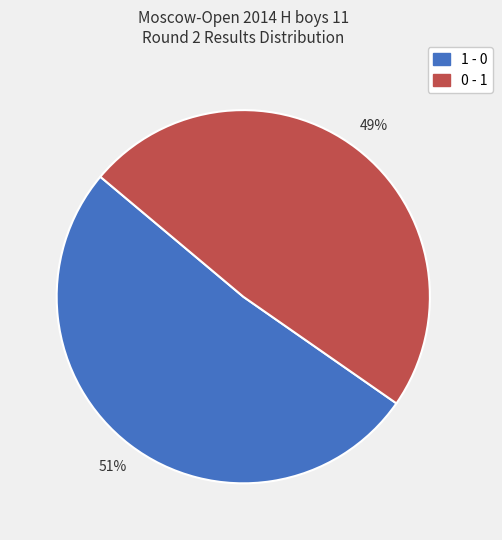

Is it true that 0 - 1 is 49% of the pie?

True